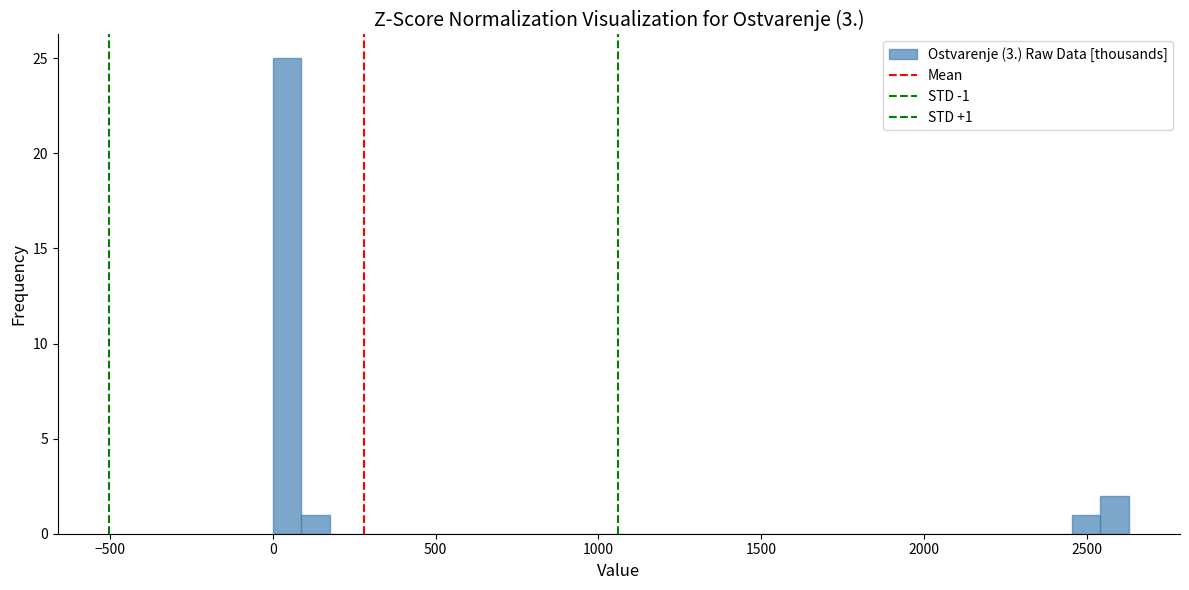

Around what value on the x-axis is the tallest bar? Give the approximate position of its centre, as read against the axis.

50